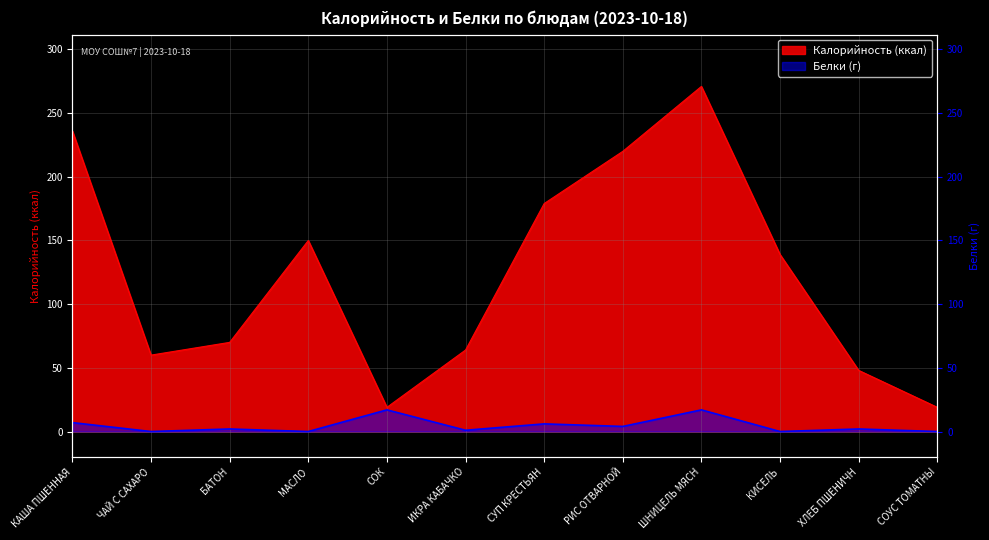

True or false: Калорийность has more than 1 interior local peaks.

True